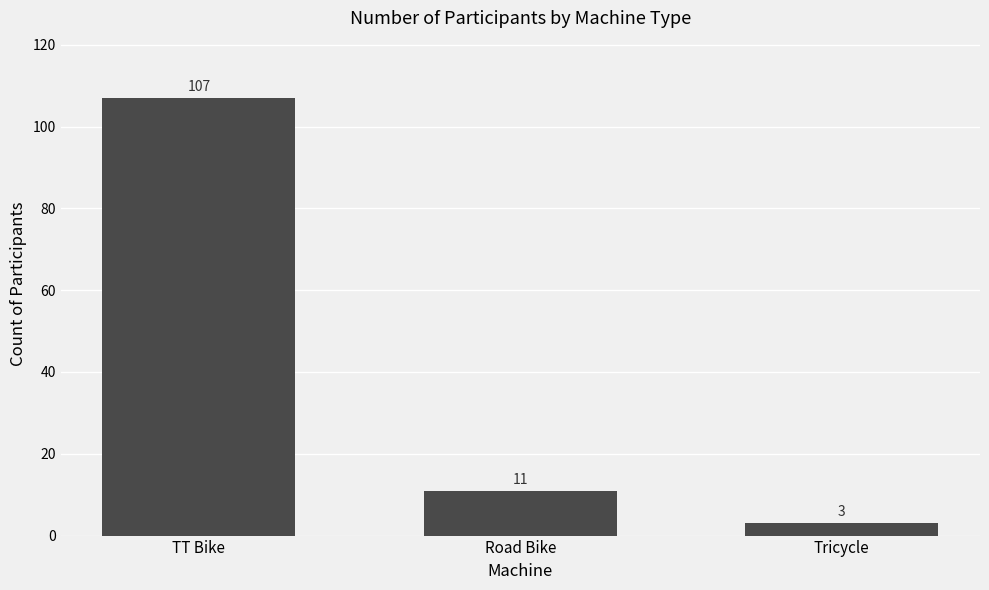

Rank the categories by value from lowest to highest.

Tricycle, Road Bike, TT Bike